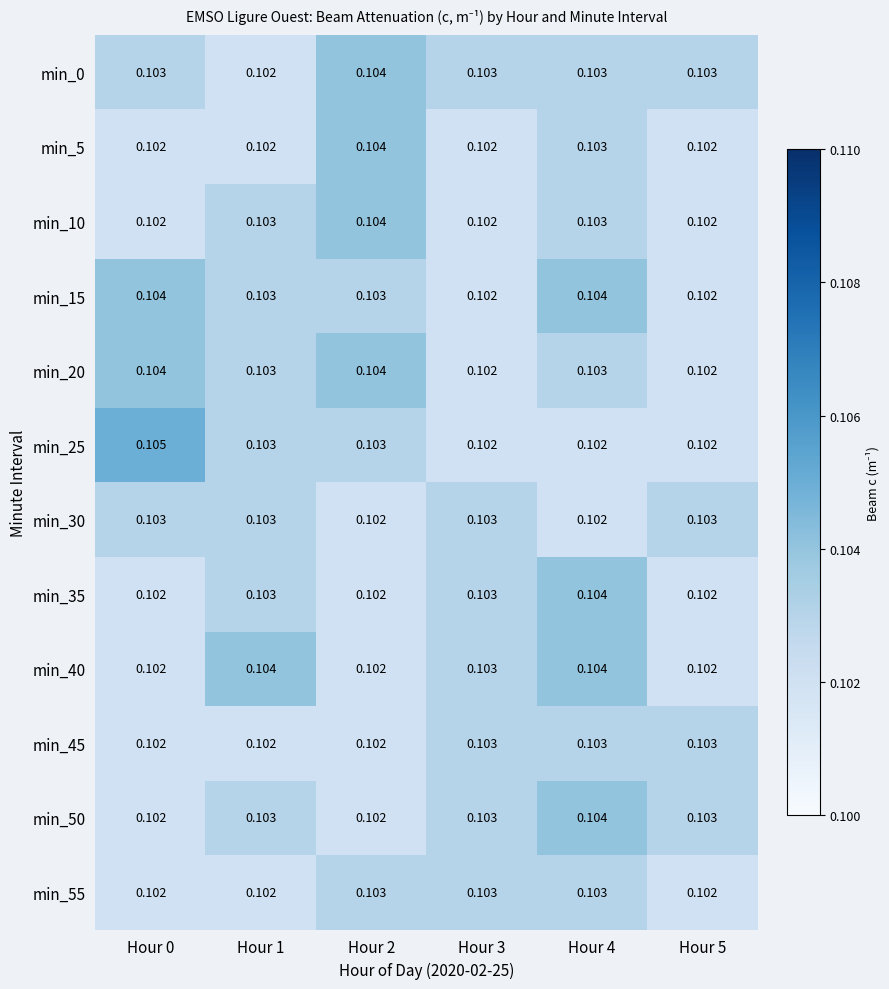

Is the value of min_55 at Hour 2 greater than the value of min_20 at Hour 0?

No